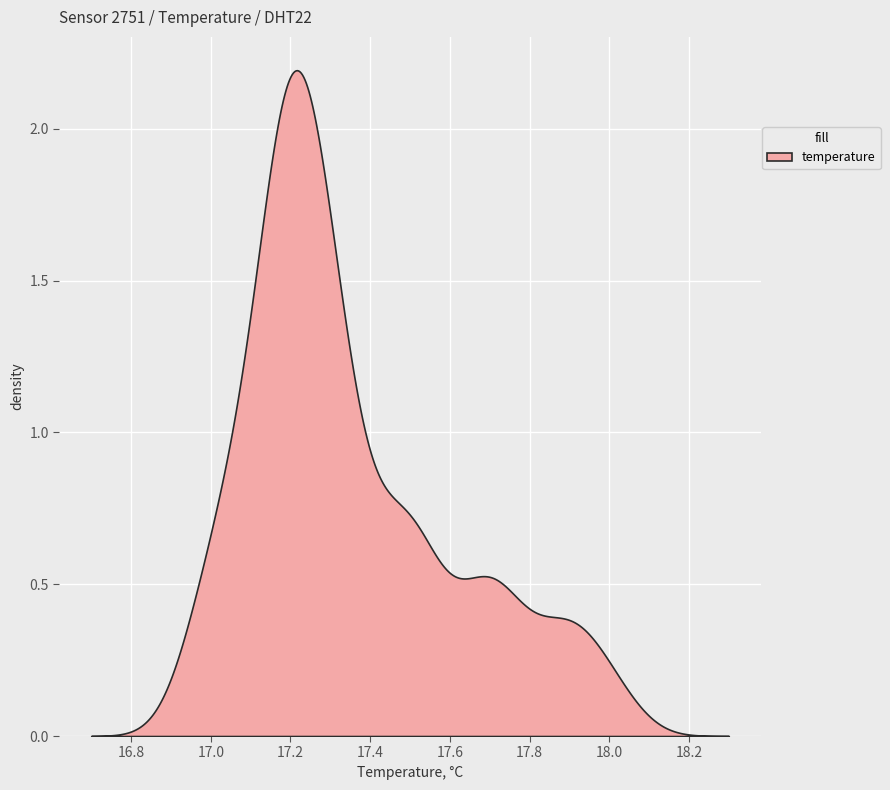

True or false: there are more than 2 points higher than both neighbors.

False